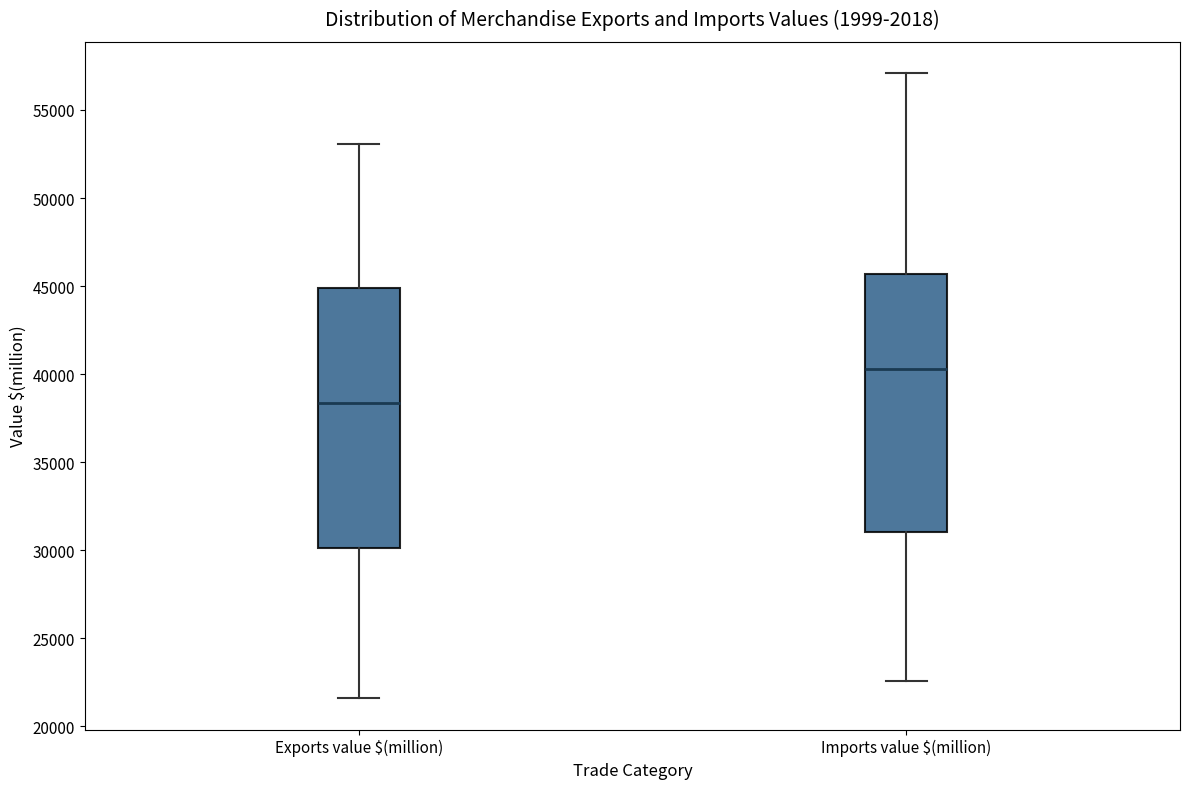

Reading left to right, transcribe this box plot: for each box, give where its median line is, the range the box spans, and where its two whiskers end, as read against the y-axis. The values are not printed on the chart, so give them approximately, as read against the axis.

Exports value $(million): median 38500, box 30000 to 45000, whiskers 21500 to 53000
Imports value $(million): median 40500, box 31000 to 45500, whiskers 22500 to 57000